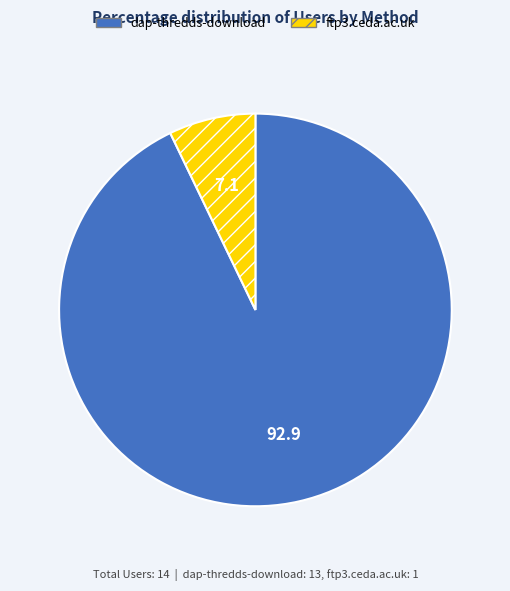

What is the majority slice?

dap-thredds-download